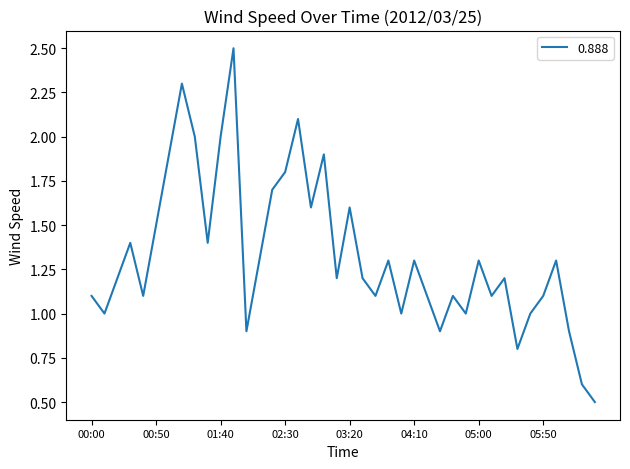

What is the maximum value shown in the chart?

2.5